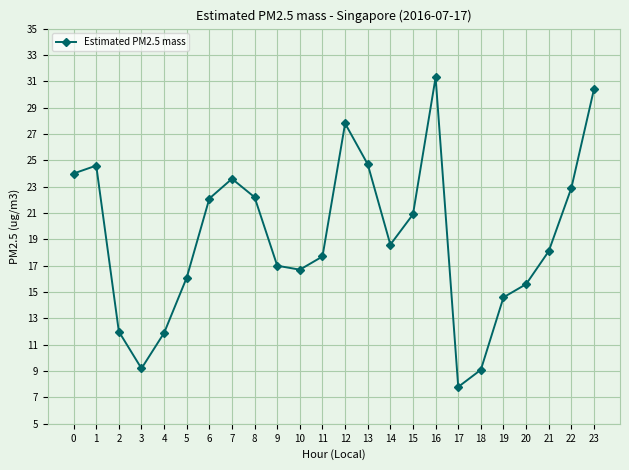

How many lines are shown in the chart?

1